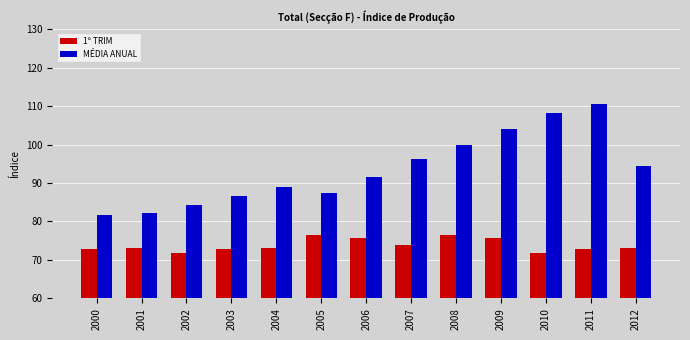

At how many categories does at least one series exceed 77?

13